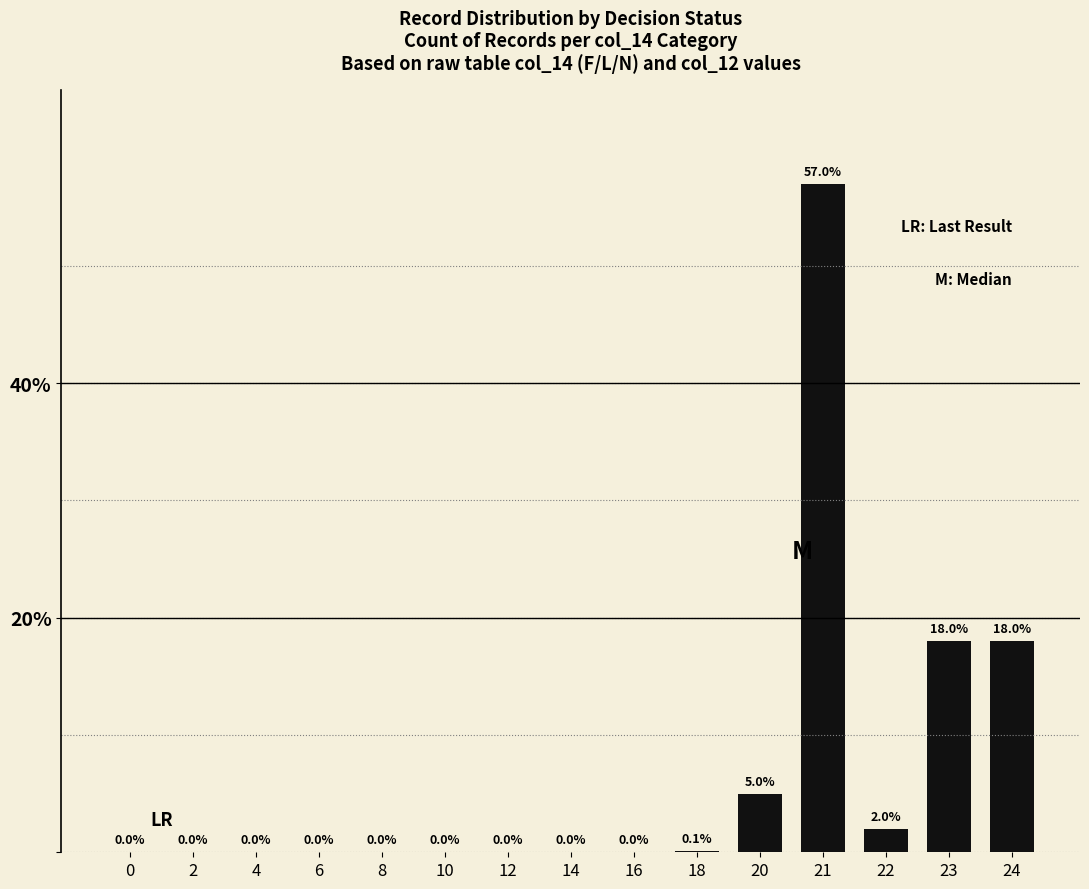

Are the bars grouped side by side (vs. stacked)?

No